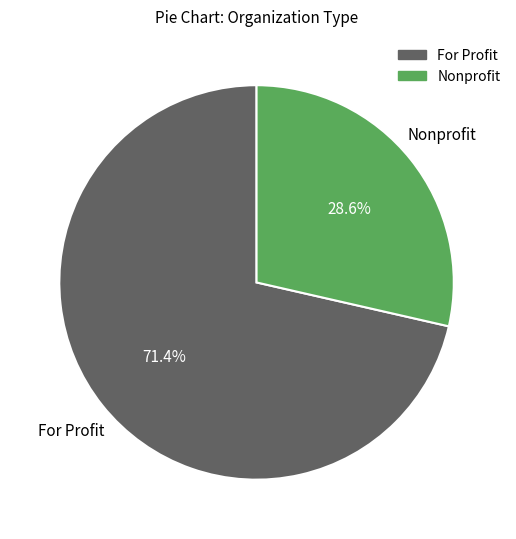

Is there any slice that represents more than half of the pie?

Yes